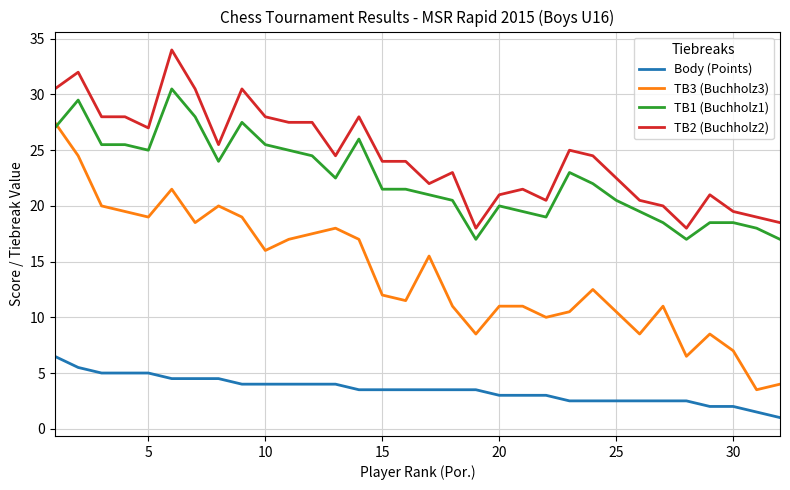

Which series has the largest range (max minus min)?

TB3 (Buchholz3)